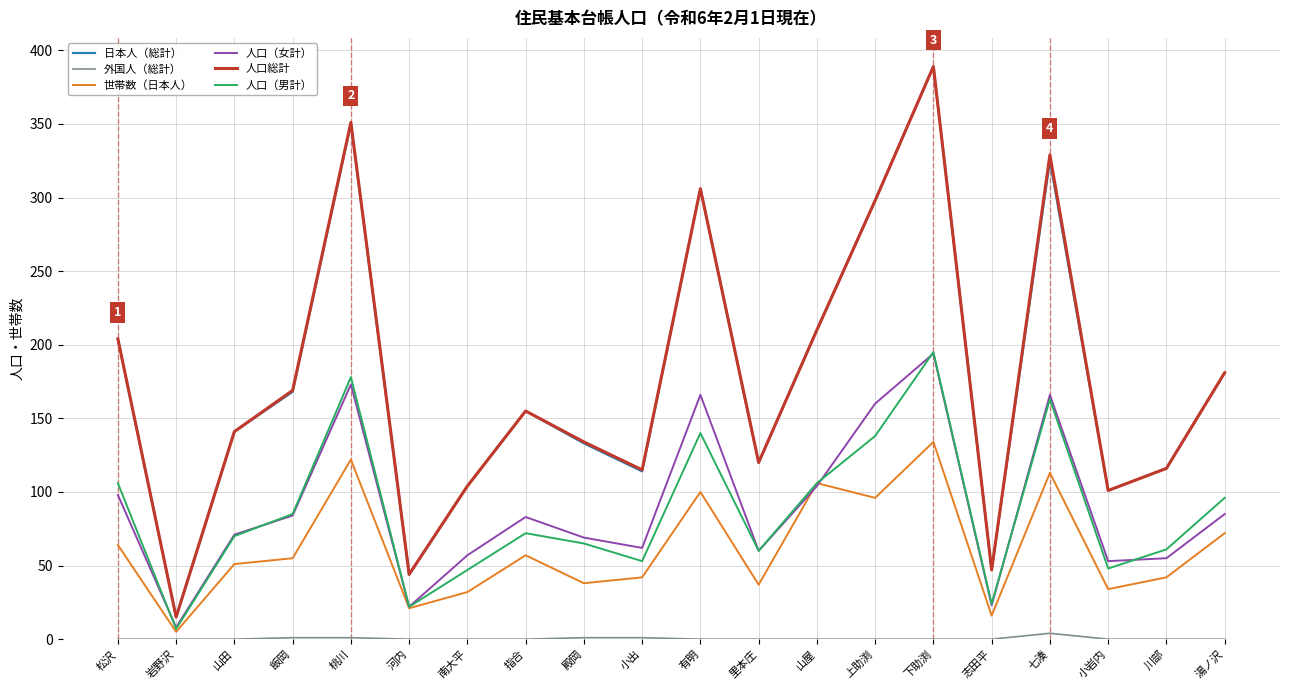

True or false: 人口（男計） and 日本人（総計） intersect in this chart.

False